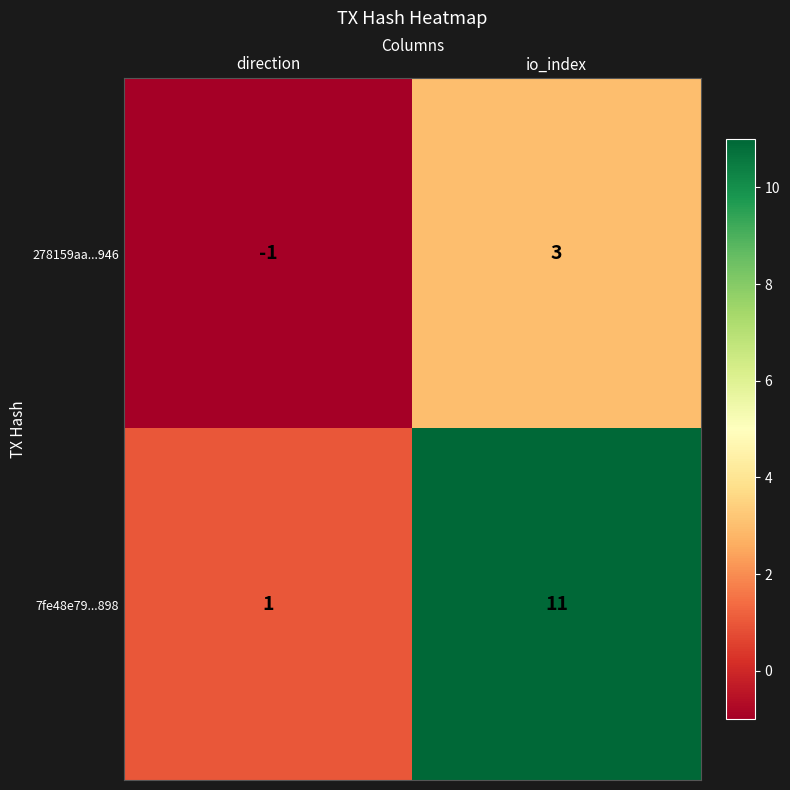

Where is 7fe48e79...898 nearest to the value 6?

direction